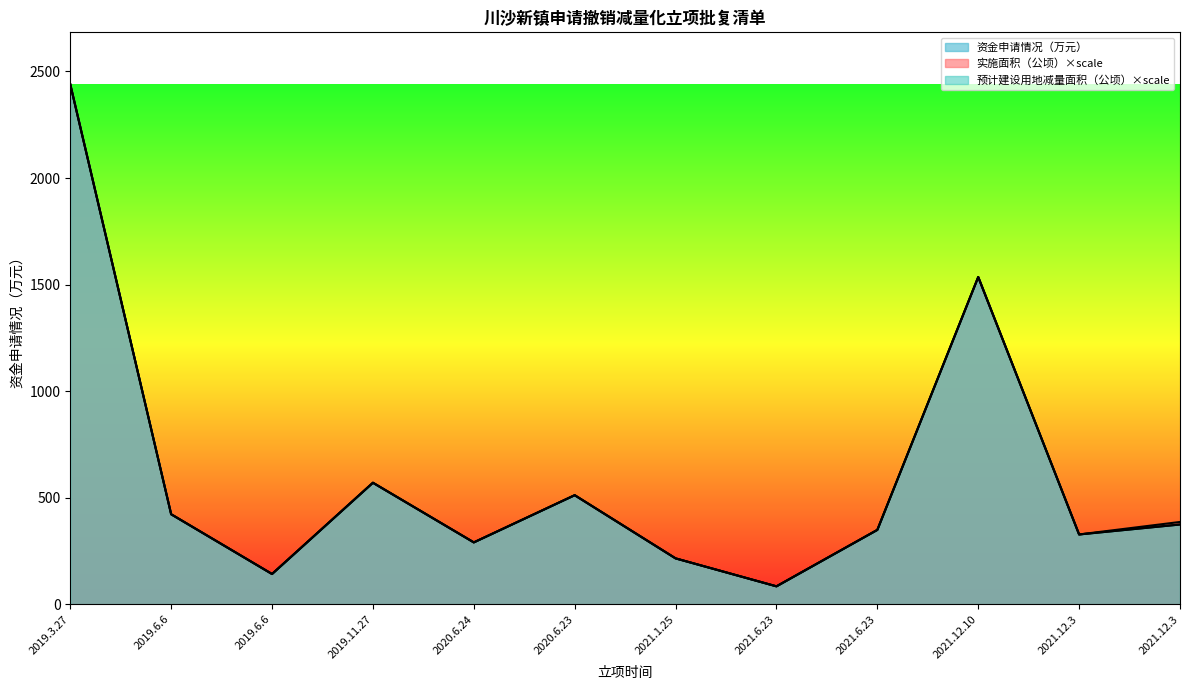

At how many categories does at least one series exceed 1158?

2